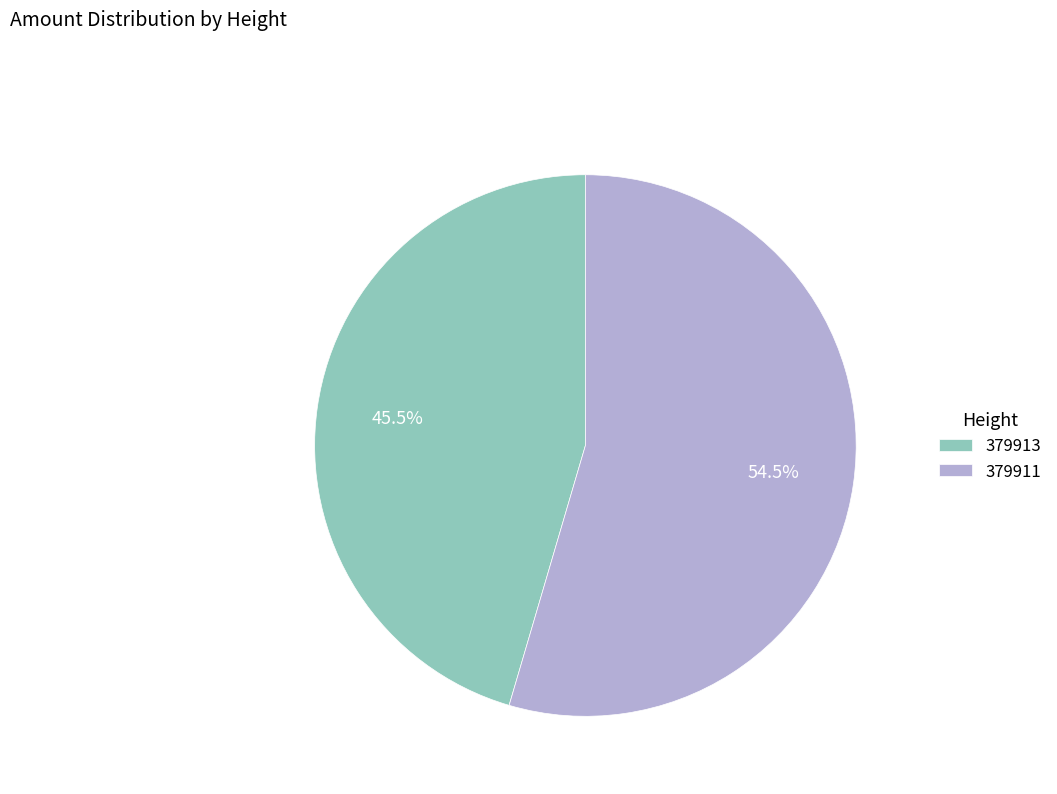

True or false: 379911 accounts for 64% of the total.

False